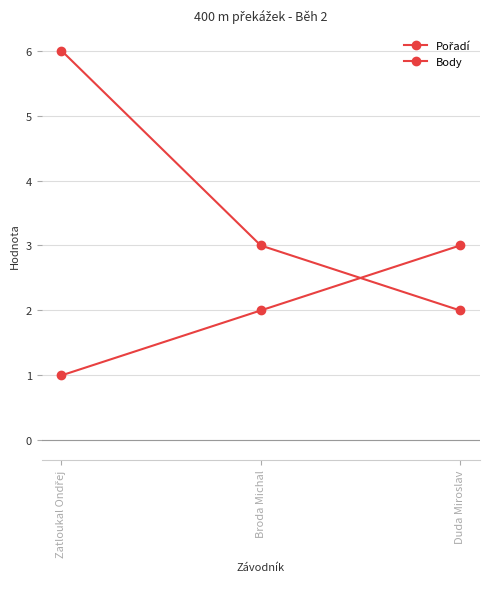

How many Body values are between 2 and 6?

3